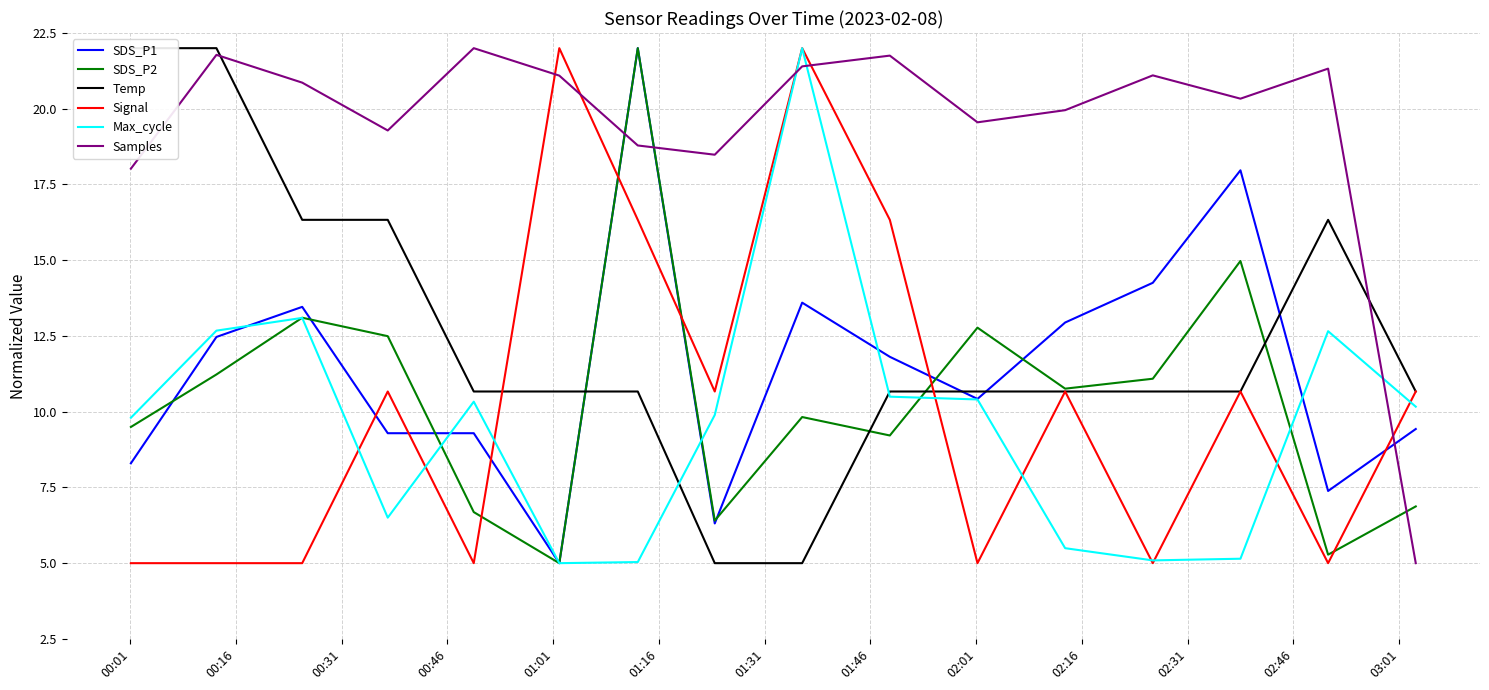

What is the sum of all Signal values?

165.0